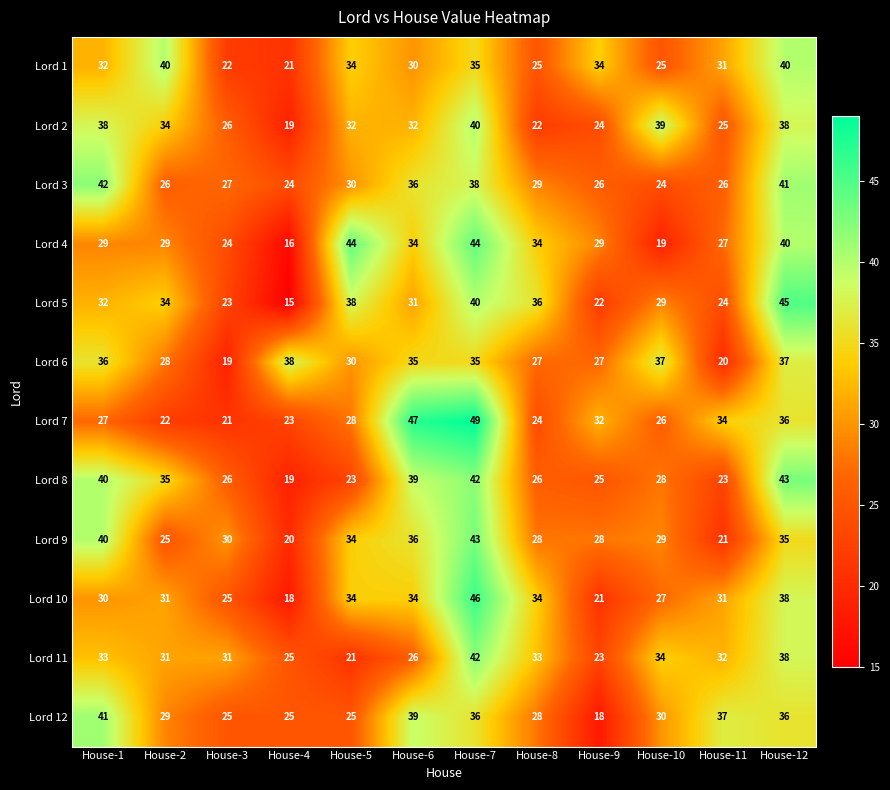

True or false: Lord 8 has a value of 23 at House-11.

True